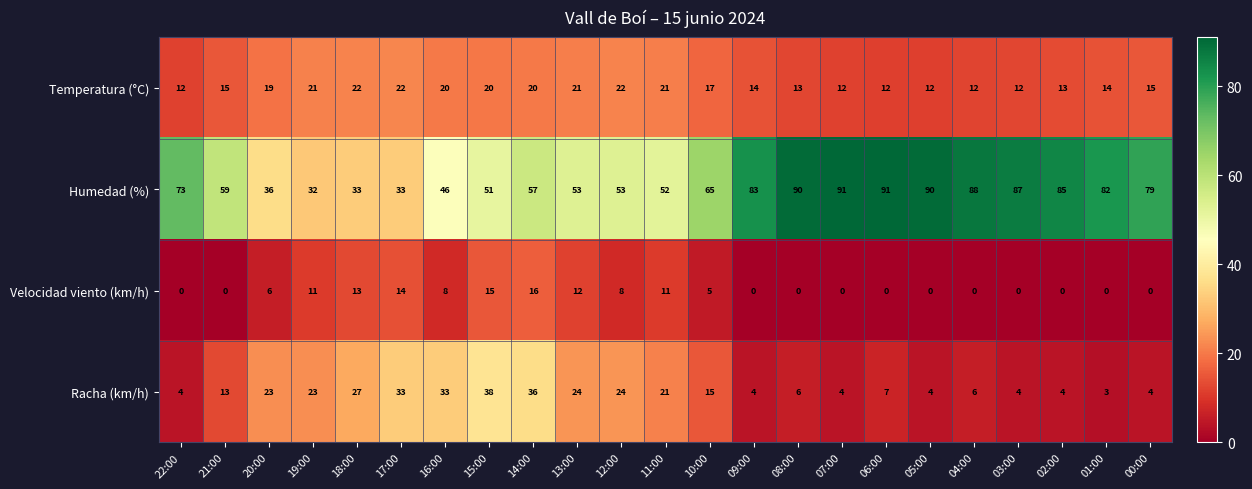

What is the total value across all series at 19:00?

87